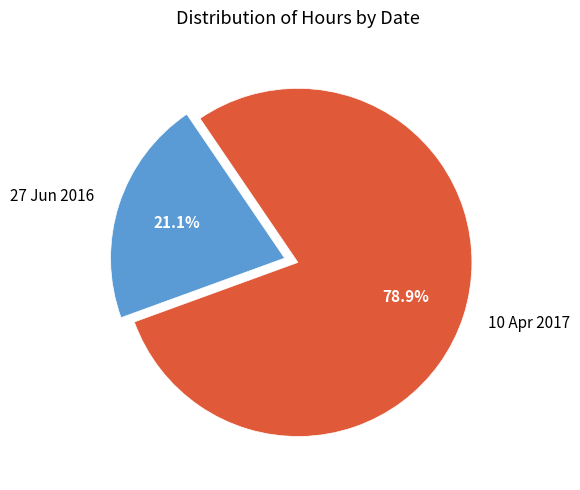

Is it true that 27 Jun 2016 is 15% of the pie?

False